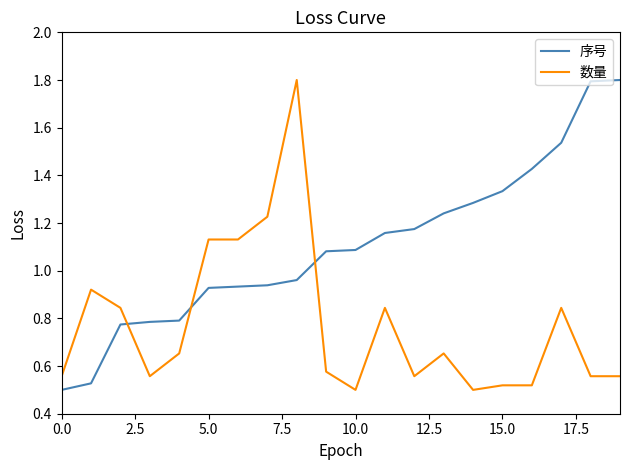

Does the chart display data point markers on the line(s)?

No